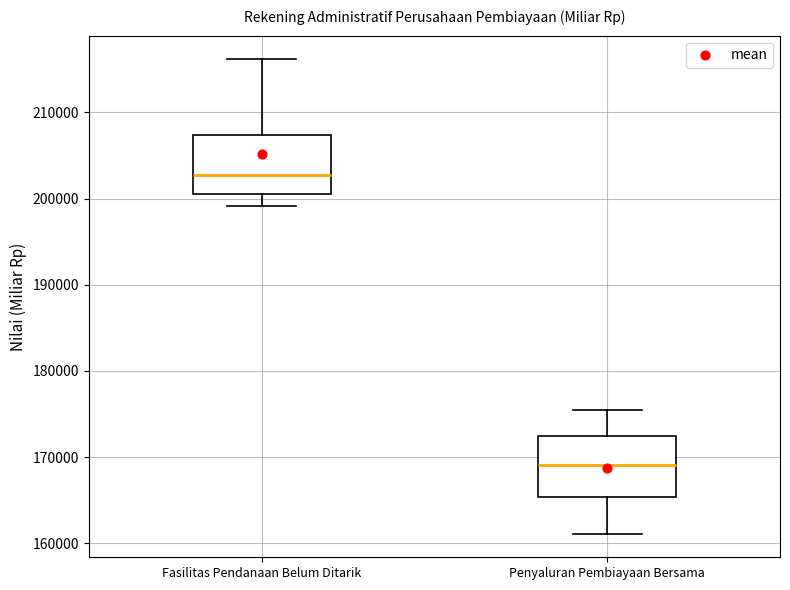

Reading left to right, transcribe this box plot: for each box, give where its median line is, the range the box spans, and where its two whiskers end, as read against the y-axis. The values are not printed on the chart, so give them approximately, as read against the axis.

Fasilitas Pendanaan Belum Ditarik: median 203000, box 201000 to 207000, whiskers 199000 to 216000
Penyaluran Pembiayaan Bersama: median 169000, box 165000 to 172000, whiskers 161000 to 175000